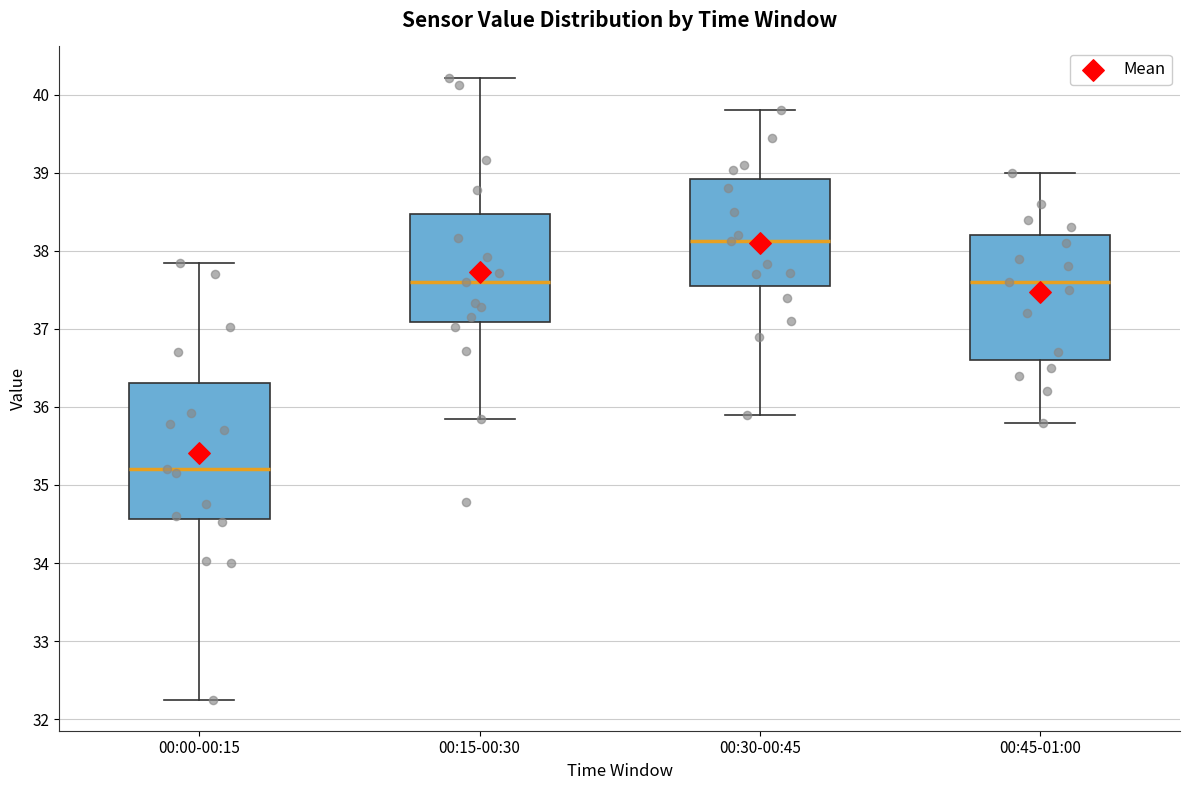

Comparing the boxes themselves (not the whiskers), which one is the tallest?

00:00-00:15